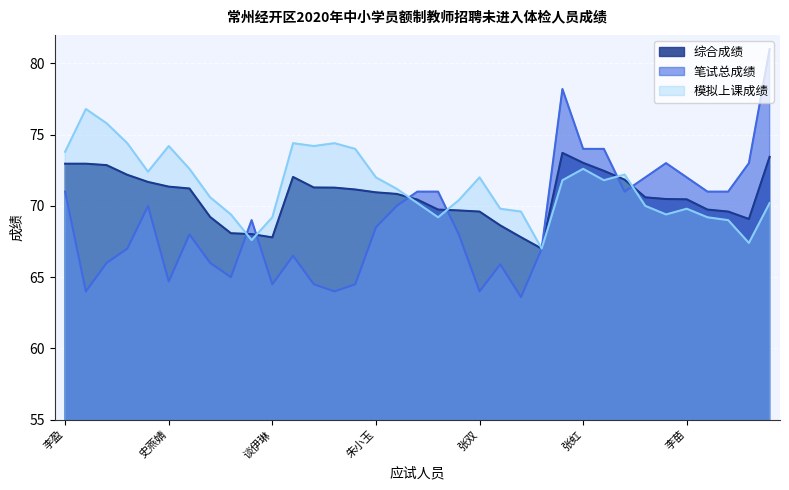

What is the greatest value displayed?

81.0